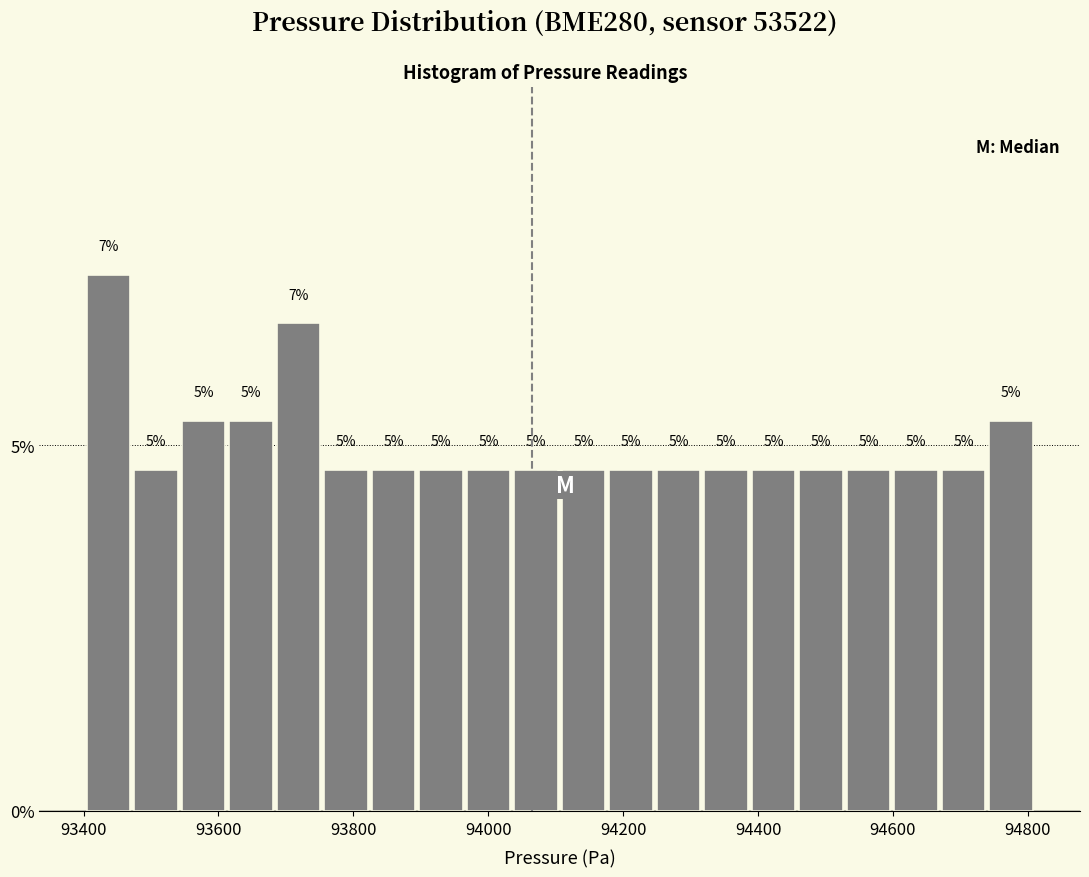

Read against the x-axis, roughly where is the centre of the tallest bar?

93440